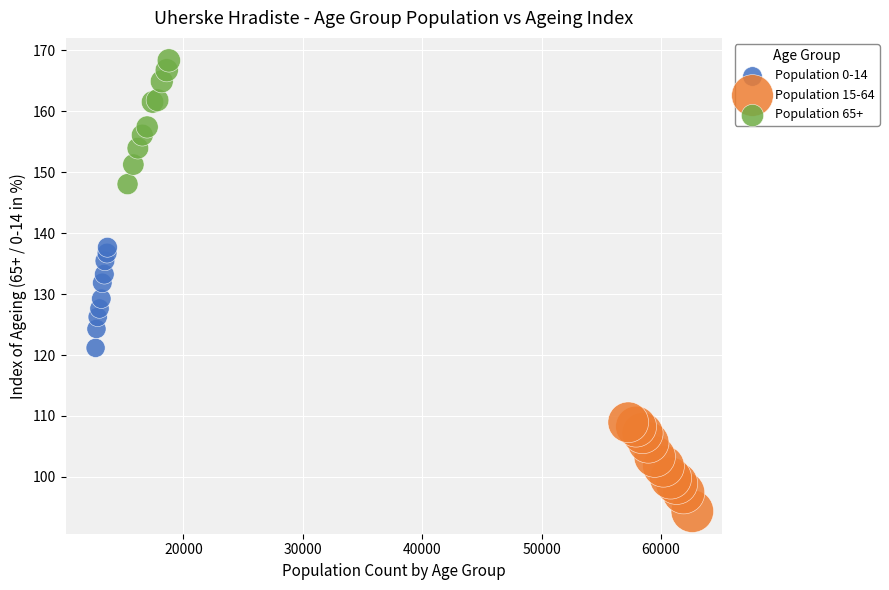

What are all the series names shown in the legend?

Population 0-14, Population 15-64, Population 65+